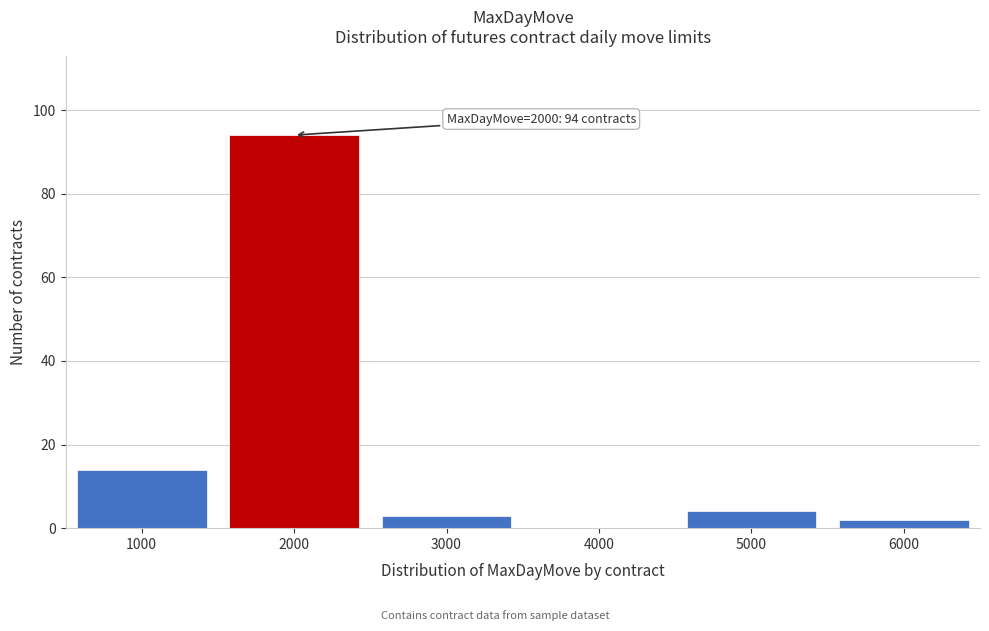

Reading right to left, extract all data points from this chart.

6000=2	5000=4	4000=0	3000=3	2000=94	1000=14